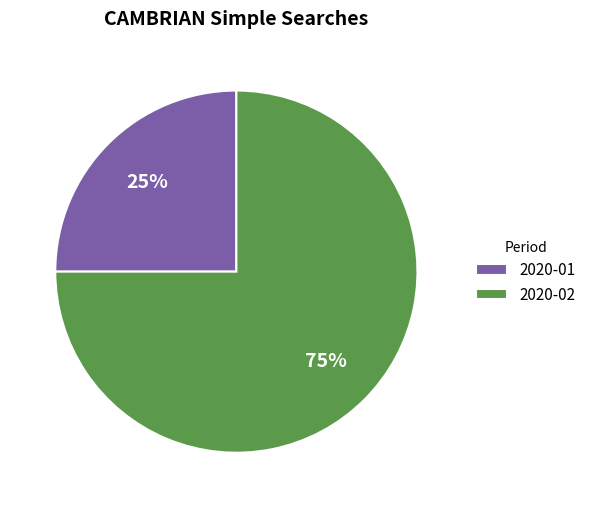

What is the majority slice?

2020-02